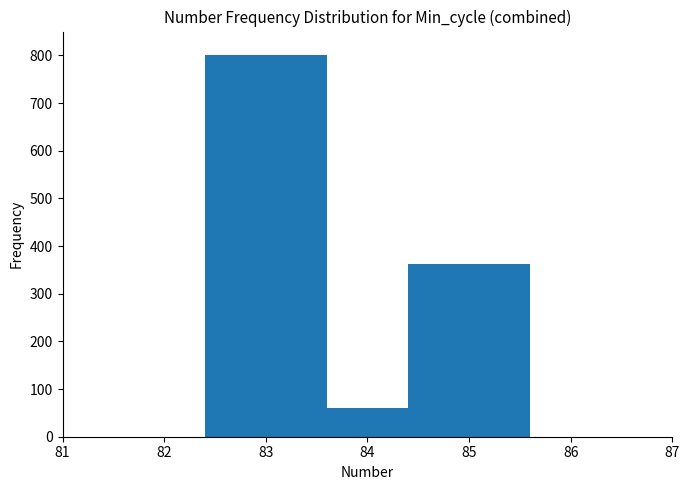

List the labels in order of value, largest first.

83, 85, 84